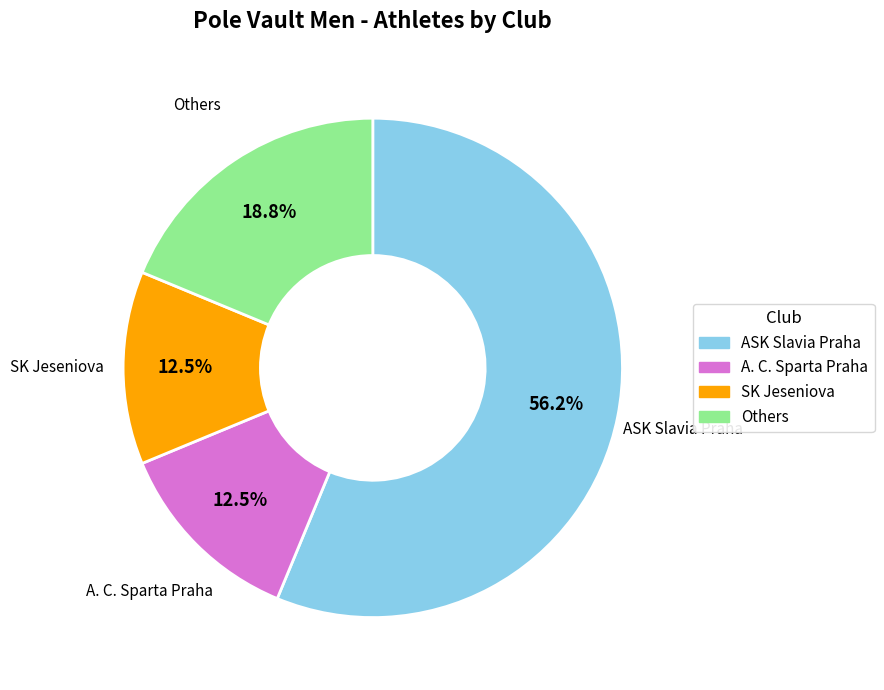

Does any single category account for the majority?

Yes